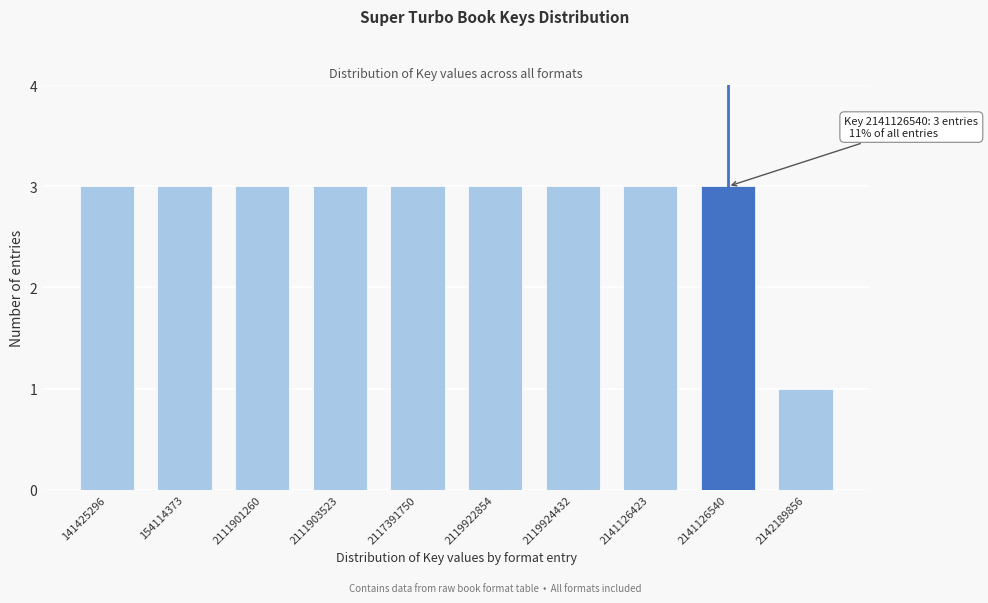

Reading left to right, what are all the values shown in this chart?

141425296=3	154114373=3	2111901260=3	2111903523=3	2117391750=3	2119922854=3	2119924432=3	2141126423=3	2141126540=3	2142189856=1